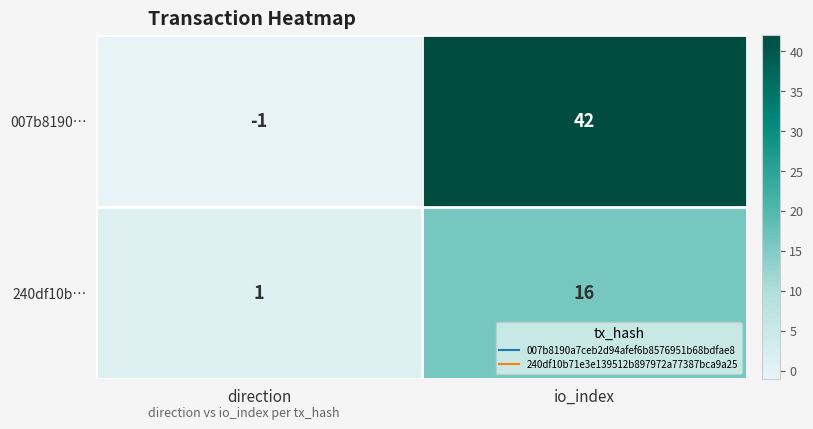

What is the spread (max minus min) of values at io_index?

26